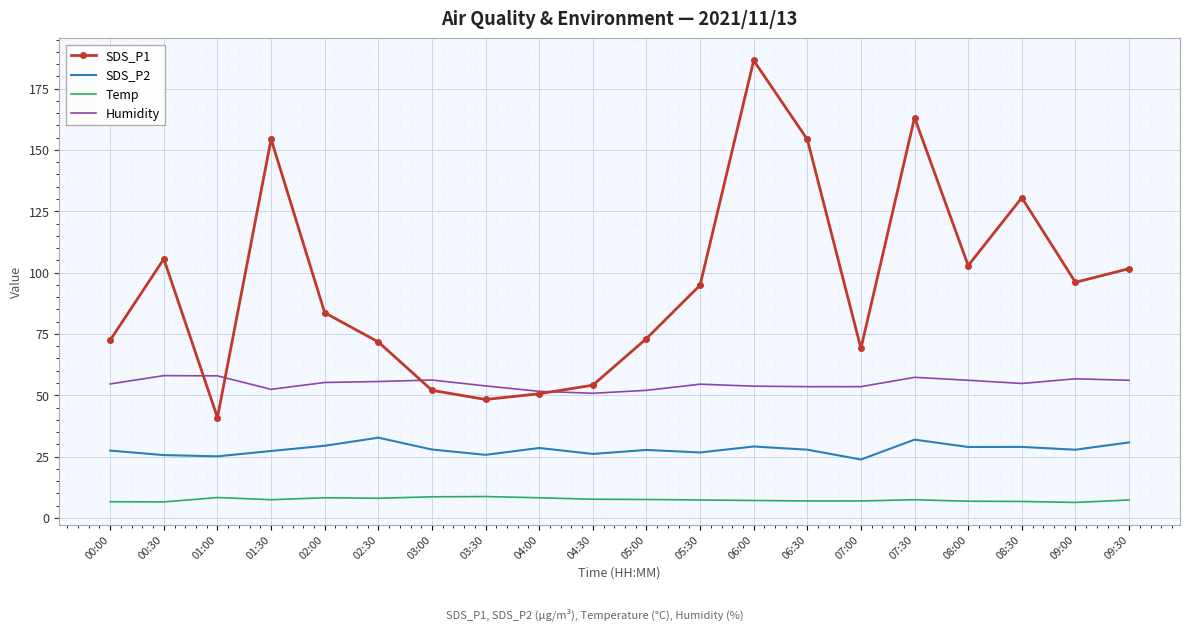

True or false: SDS_P1 and Humidity intersect in this chart.

True